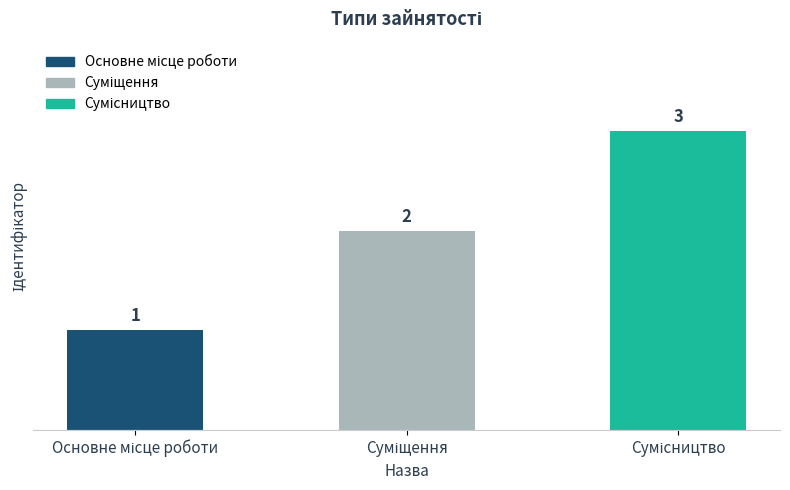

What is the smallest value displayed?

1